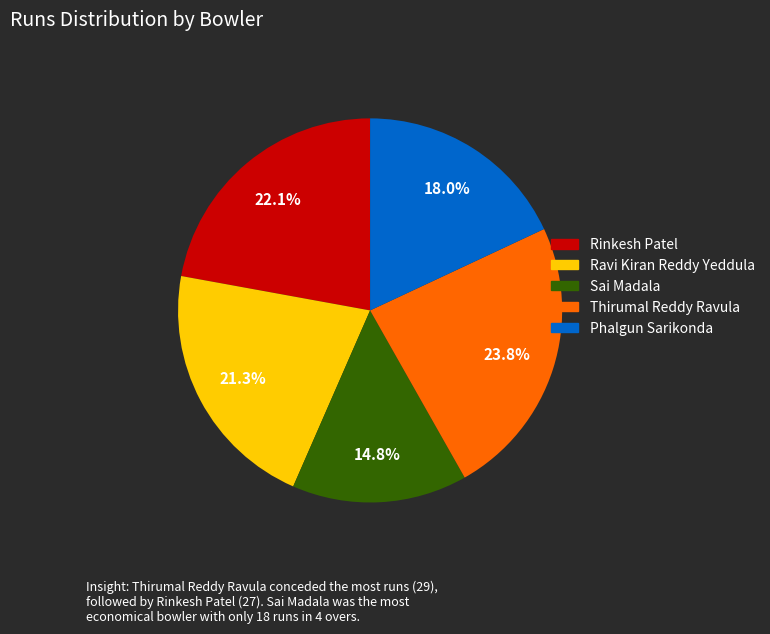

Count the number of slices in the pie.

5